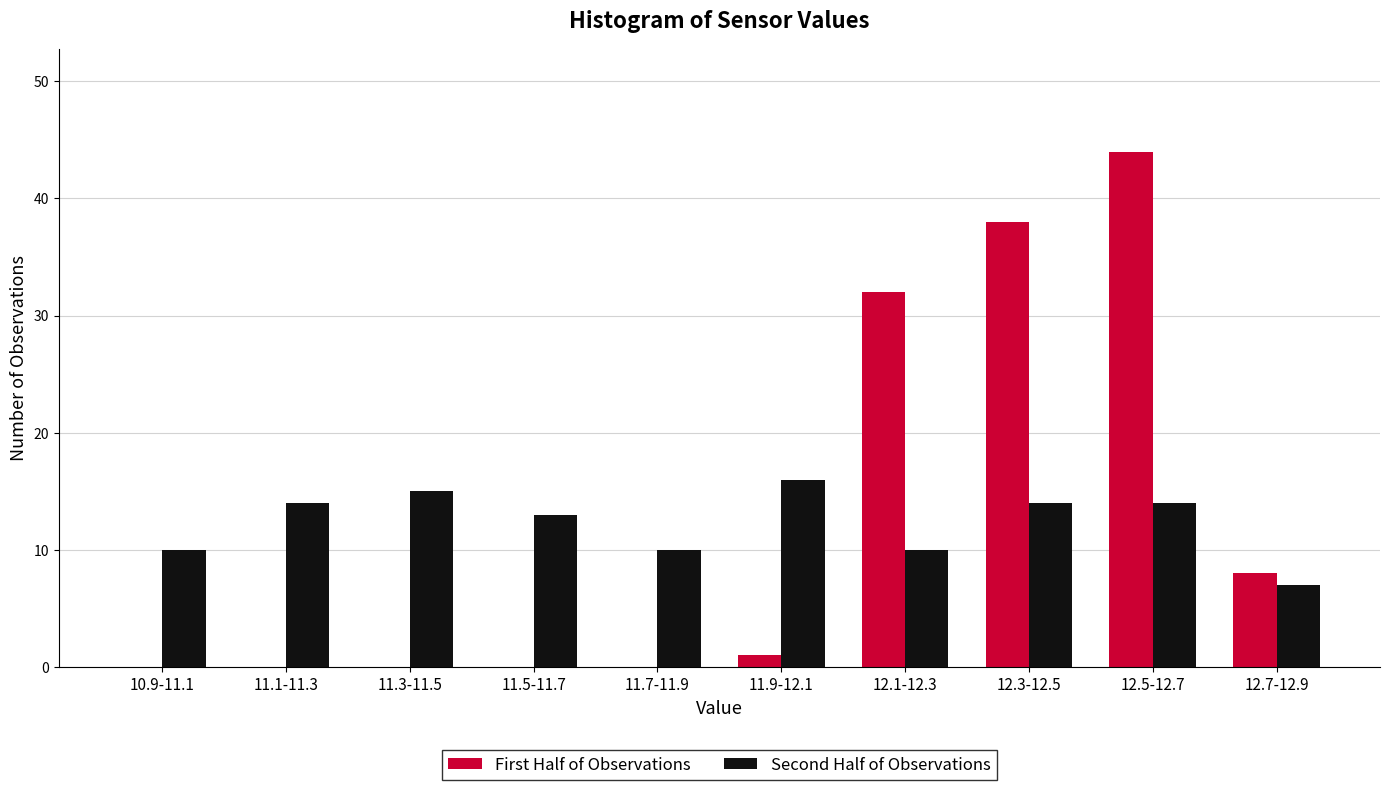

Reading left to right, what are all the values shown in this chart?

First Half of Observations: 10.9-11.1=0	11.1-11.3=0	11.3-11.5=0	11.5-11.7=0	11.7-11.9=0	11.9-12.1=1	12.1-12.3=32	12.3-12.5=38	12.5-12.7=44	12.7-12.9=8
Second Half of Observations: 10.9-11.1=10	11.1-11.3=14	11.3-11.5=15	11.5-11.7=13	11.7-11.9=10	11.9-12.1=16	12.1-12.3=10	12.3-12.5=14	12.5-12.7=14	12.7-12.9=7